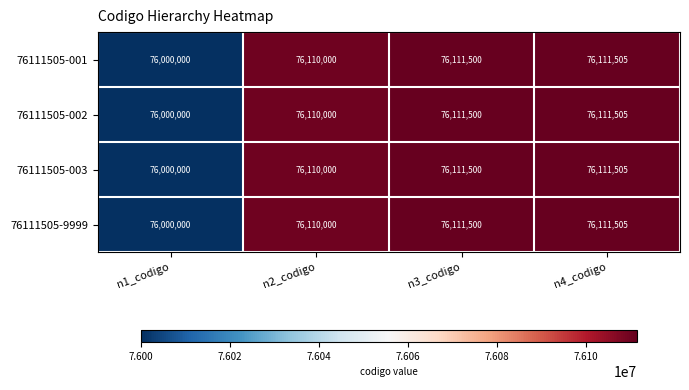

Rank the categories by 76111505-9999 value from highest to lowest.

n4_codigo, n3_codigo, n2_codigo, n1_codigo